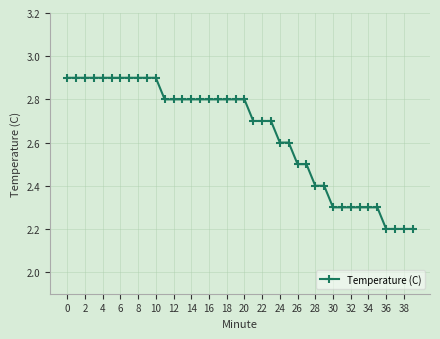

What is the minimum value shown in the chart?

2.2